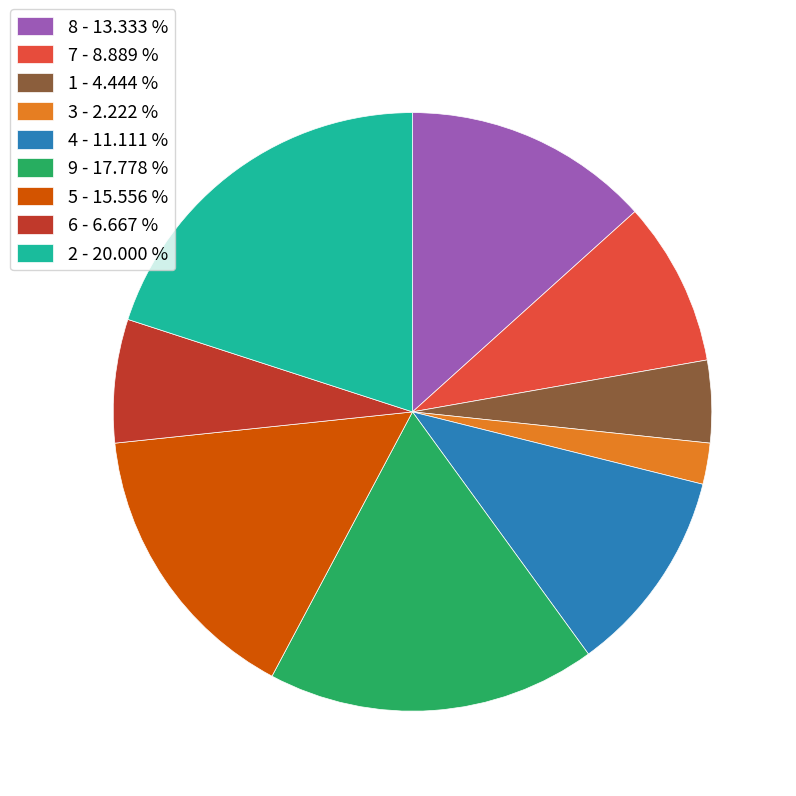

Count the number of slices in the pie.

9